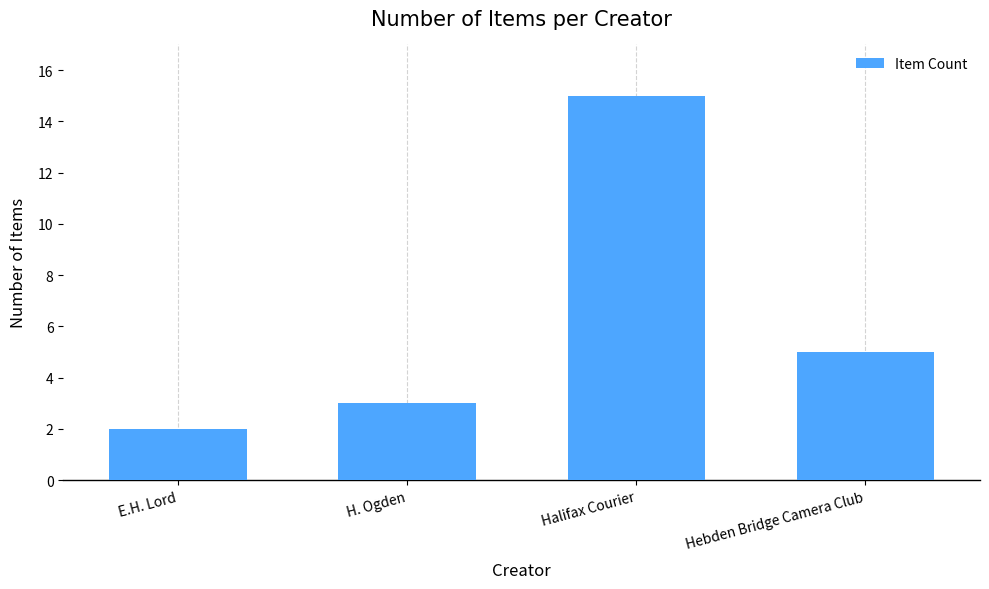

Where does the data first go above 5?

Halifax Courier